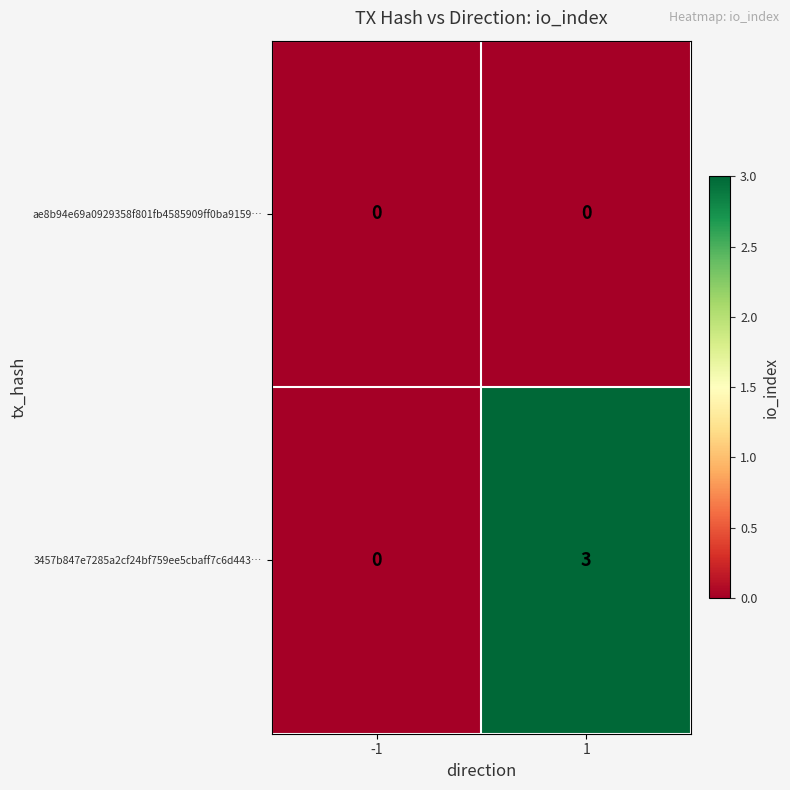

What is the greatest value displayed?

3